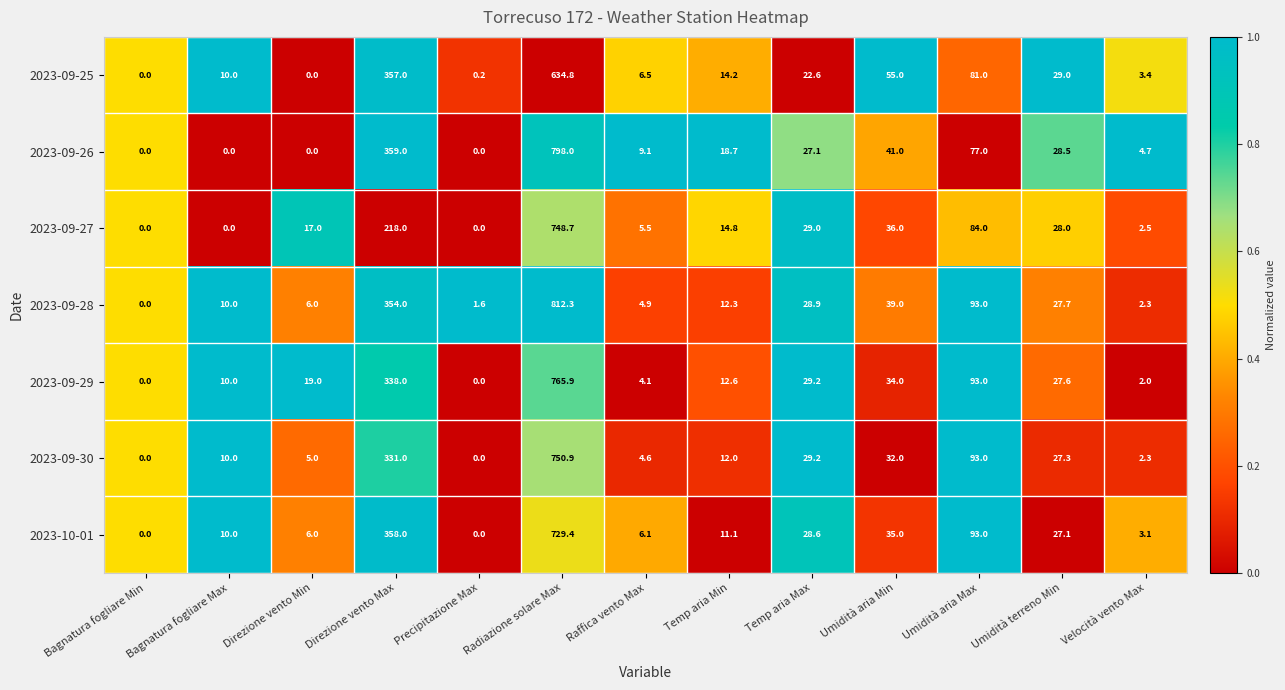

What is the difference between the maximum and minimum values in the 2023-09-27 series?

748.7